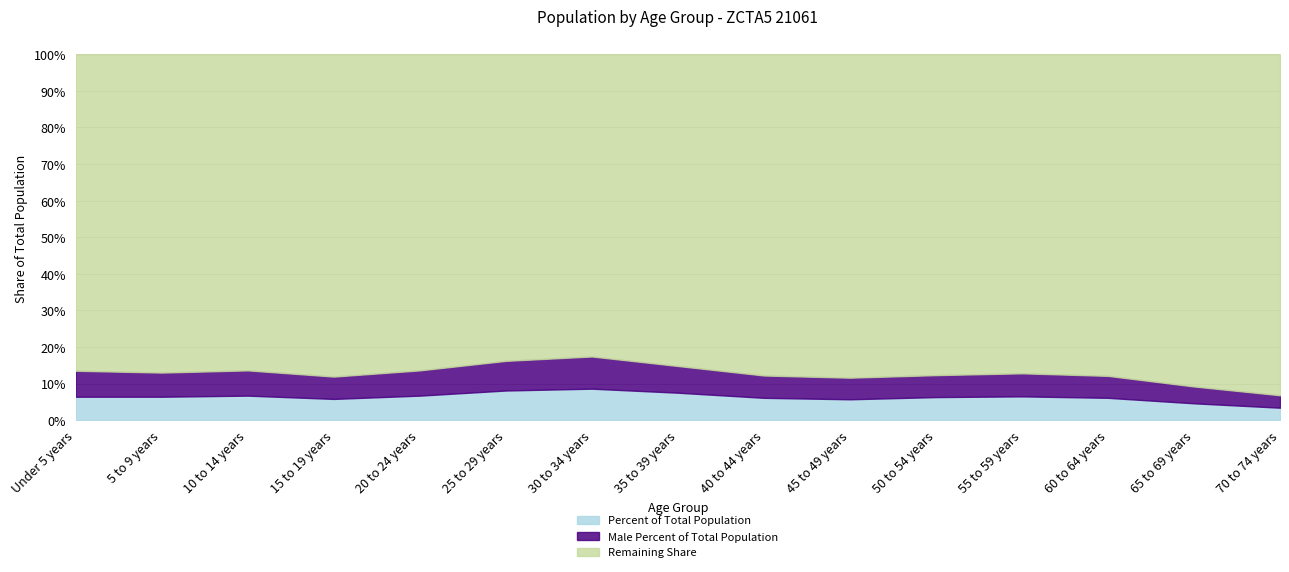

Between 15 to 19 years and 45 to 49 years, which series saw the biggest shift?

Percent